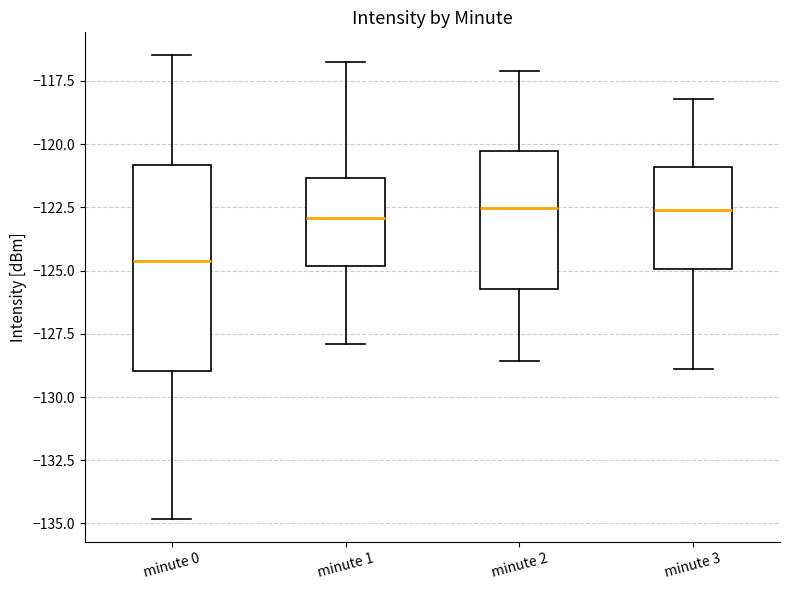

Where does the median line of the box for minute 0 sit on the y-axis? The values are not printed on the chart, so give them approximately, as read against the axis.

-124.5